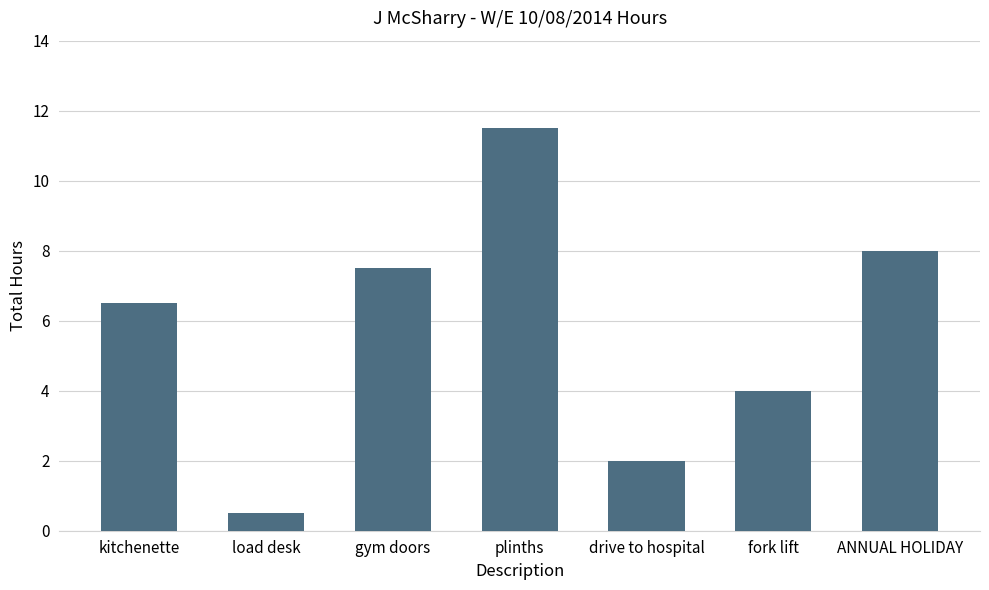

The chart shows a value of 5.5 at ANNUAL HOLIDAY. True or false?

False